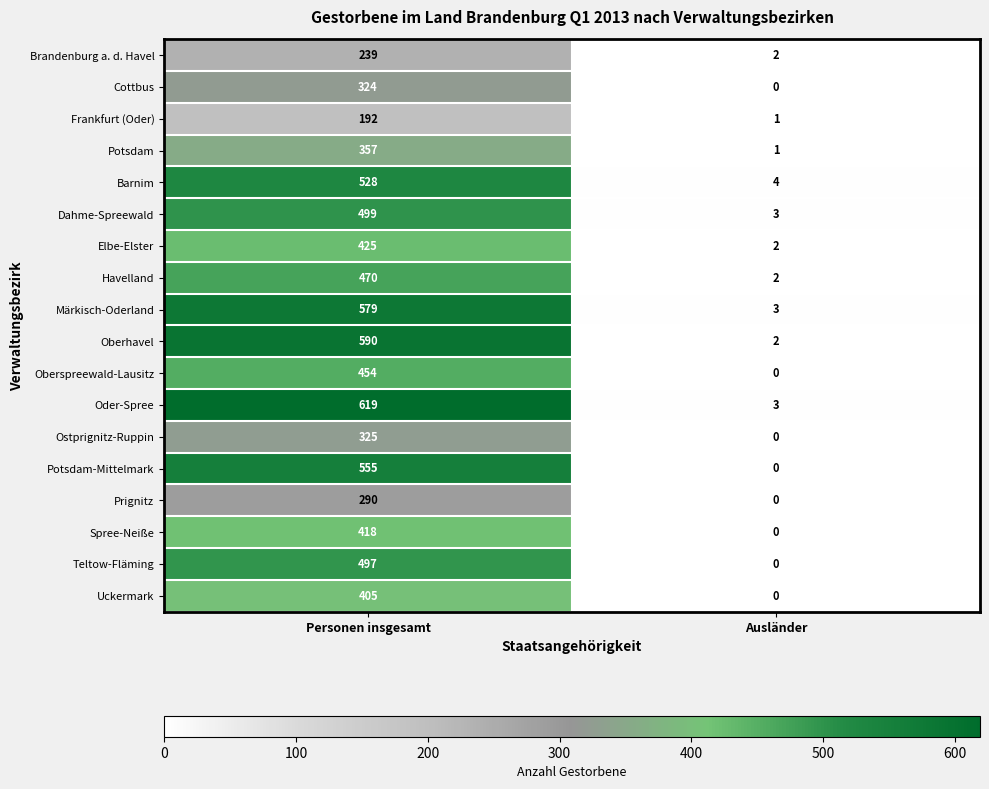

What is the sum of the Brandenburg a. d. Havel values at Ausländer and Personen insgesamt?

241